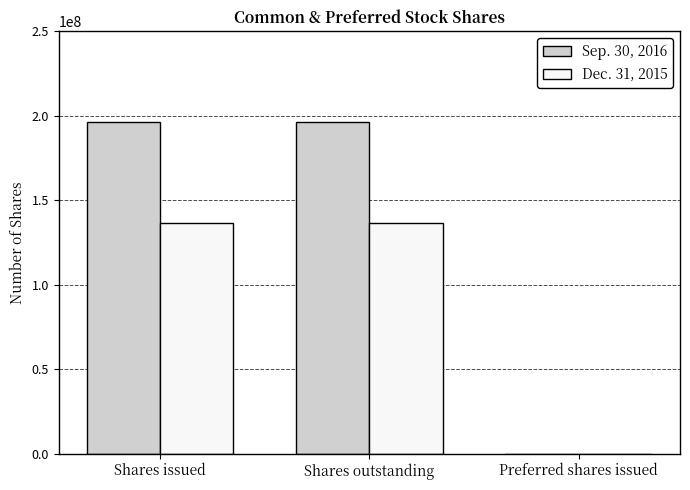

The Sep. 30, 2016 series shows 0 at Preferred shares issued. True or false?

True